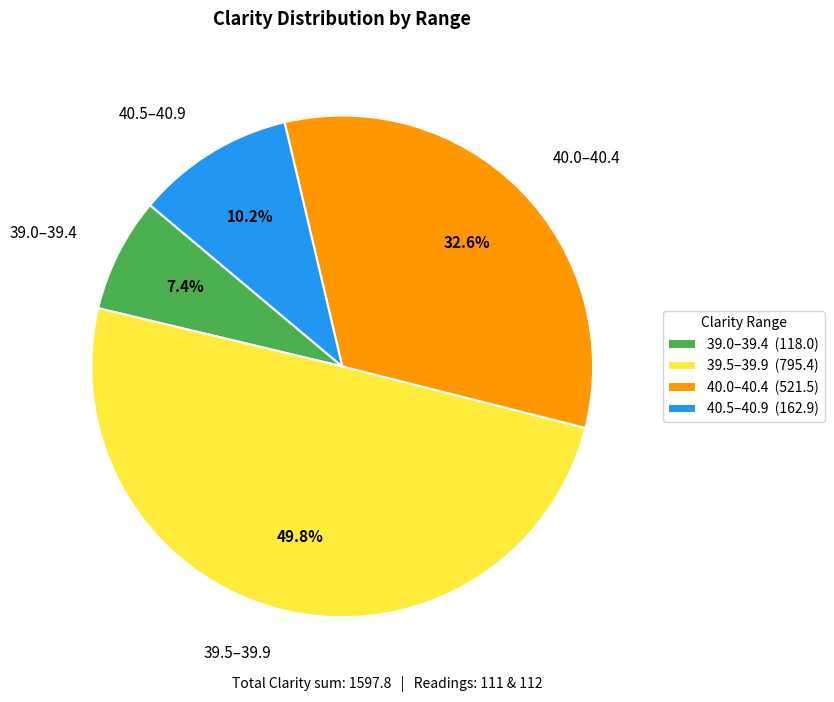

Is 40.5–40.9 the majority of the pie?

No